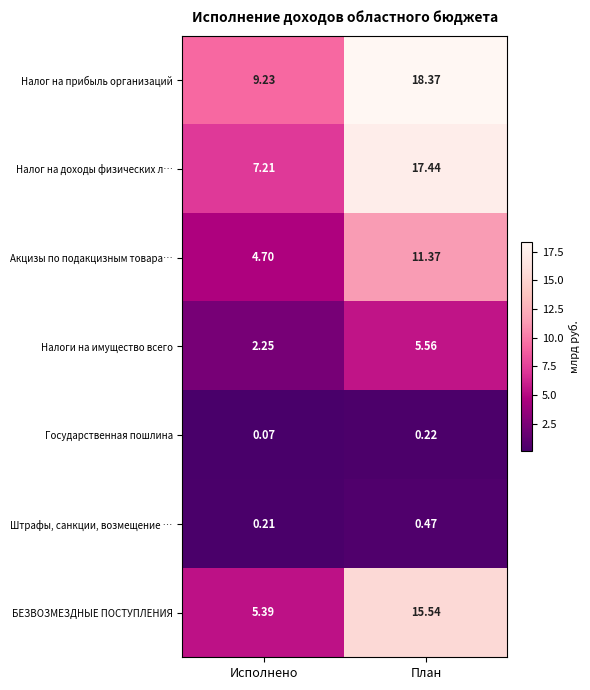

At how many categories does at least one series exceed 12?

1